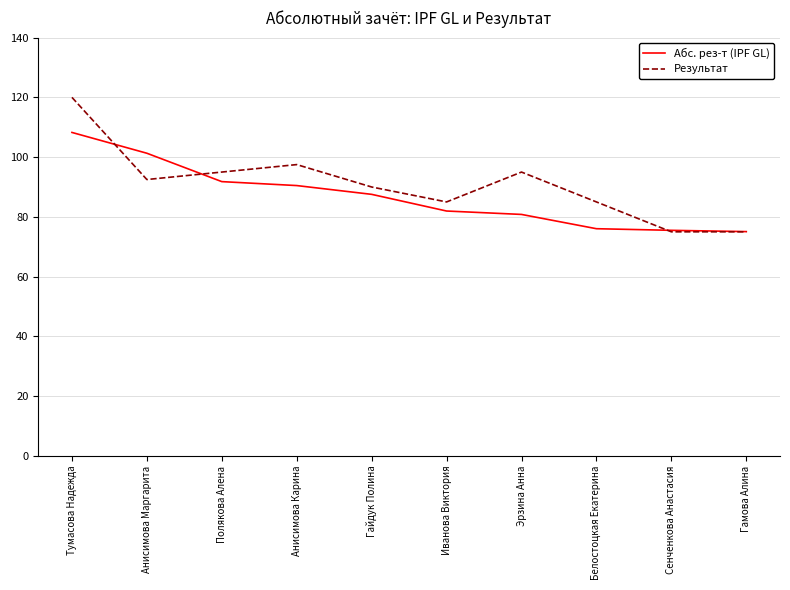

Rank the series by their maximum value, from lowest to highest.

Абс. рез-т (IPF GL), Результат